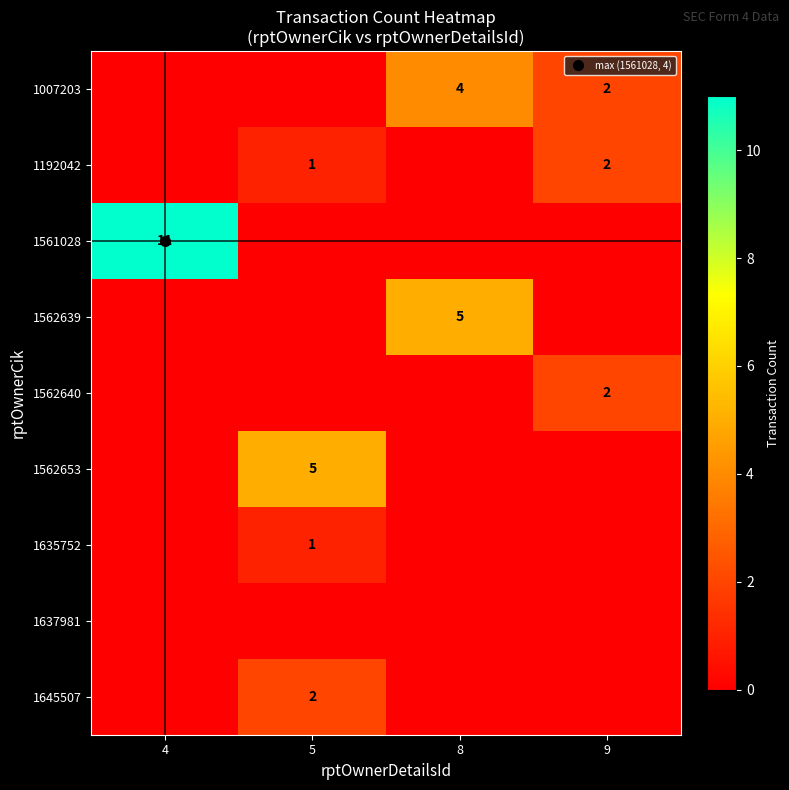

At which category is the sum across all series the highest?

4